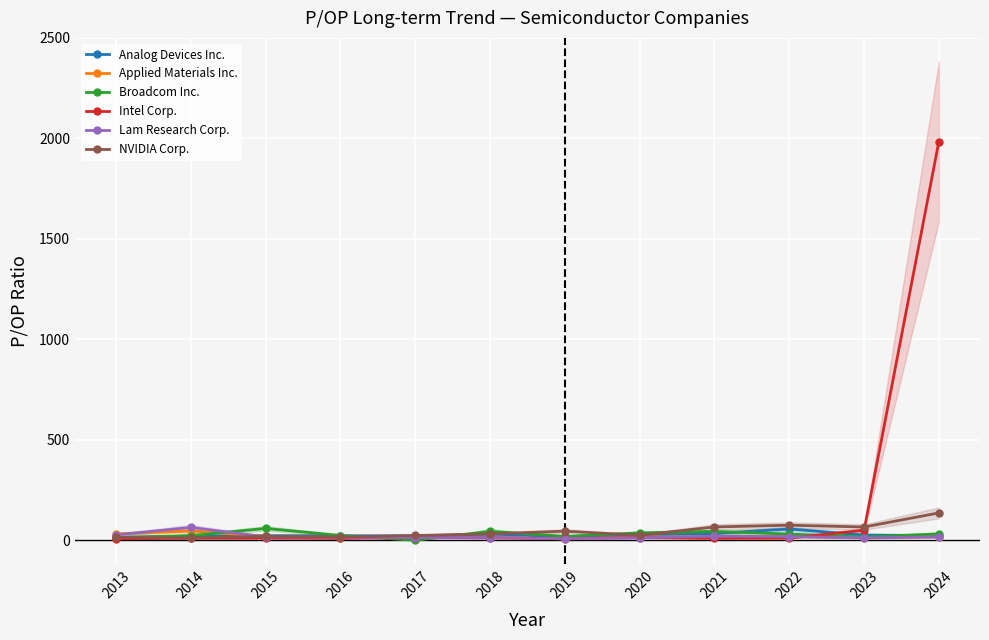

How many values in the Intel Corp. series exceed 10?

8